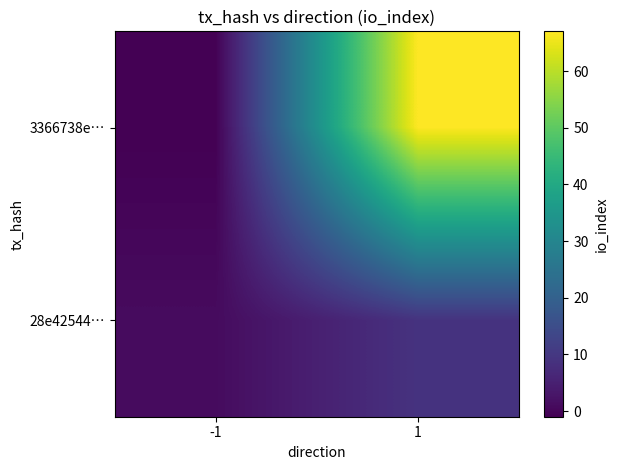

What is the difference between the highest and lowest values at -1?

2